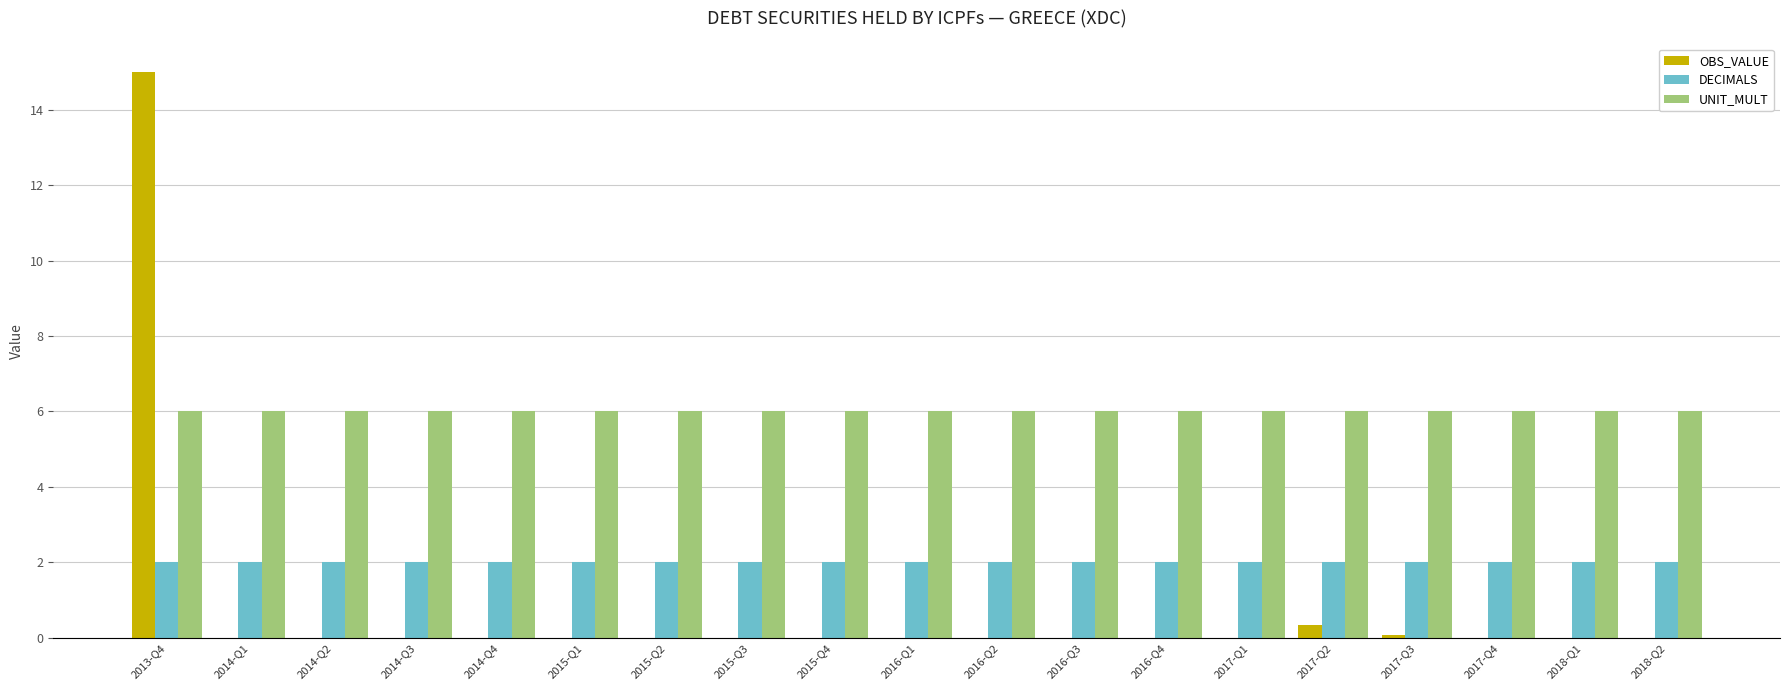

What is the sum of all DECIMALS values?

38.0